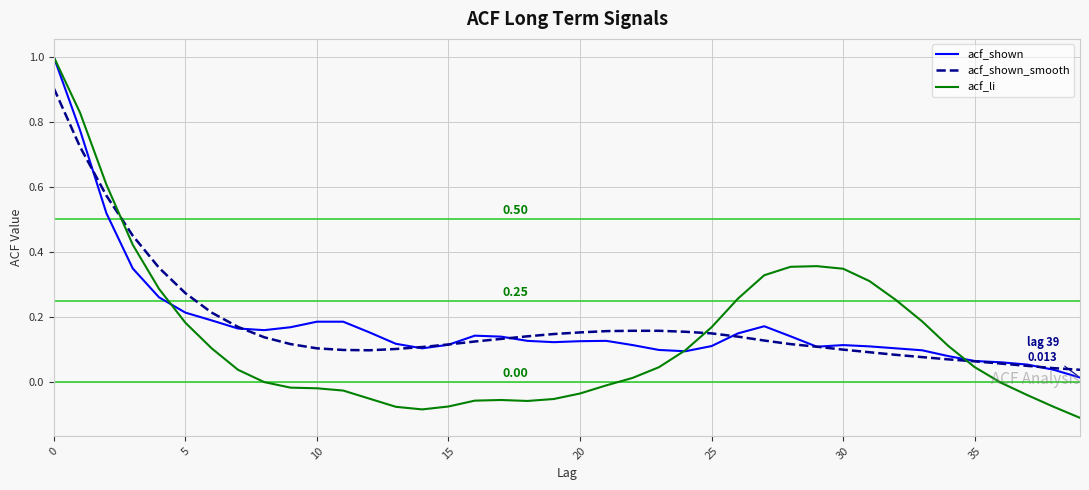

In acf_li, how many points are higher than both neighbors (excluding endpoints)?

2